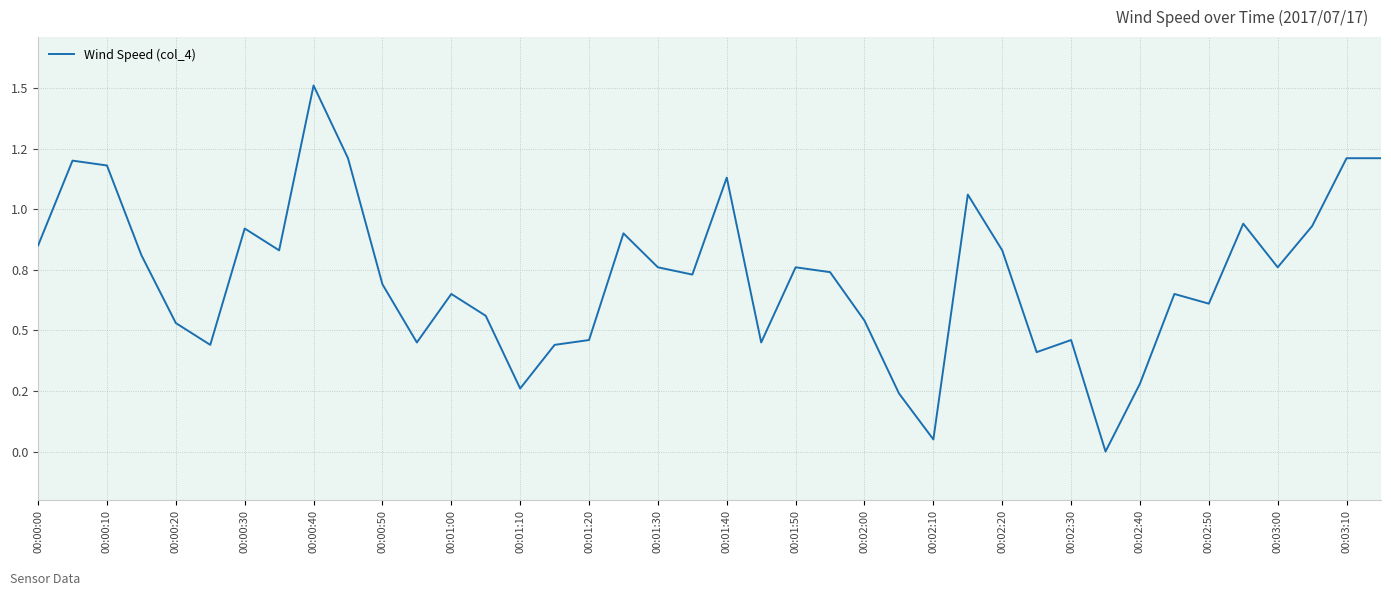

Does the chart have visible grid lines?

Yes